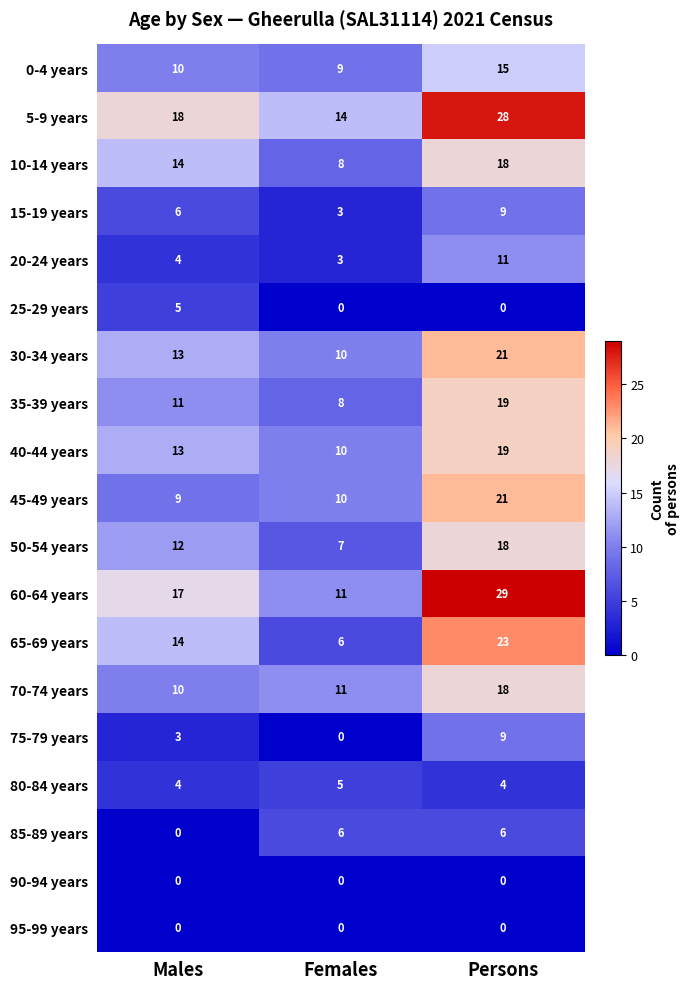

What is the total value across all series at Females?

121